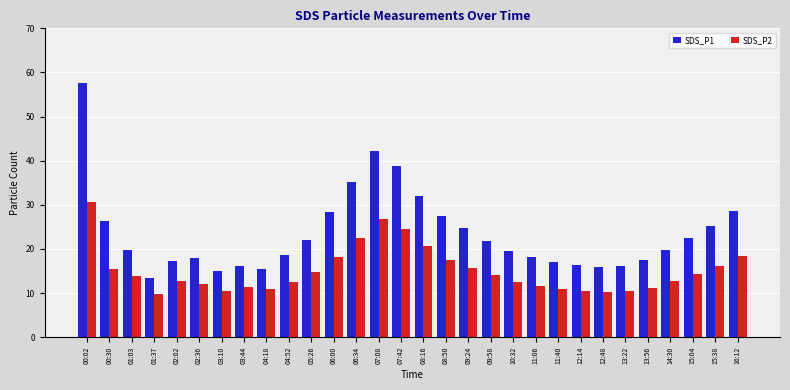

Rank the series by their average value, from highest to lowest.

SDS_P1, SDS_P2